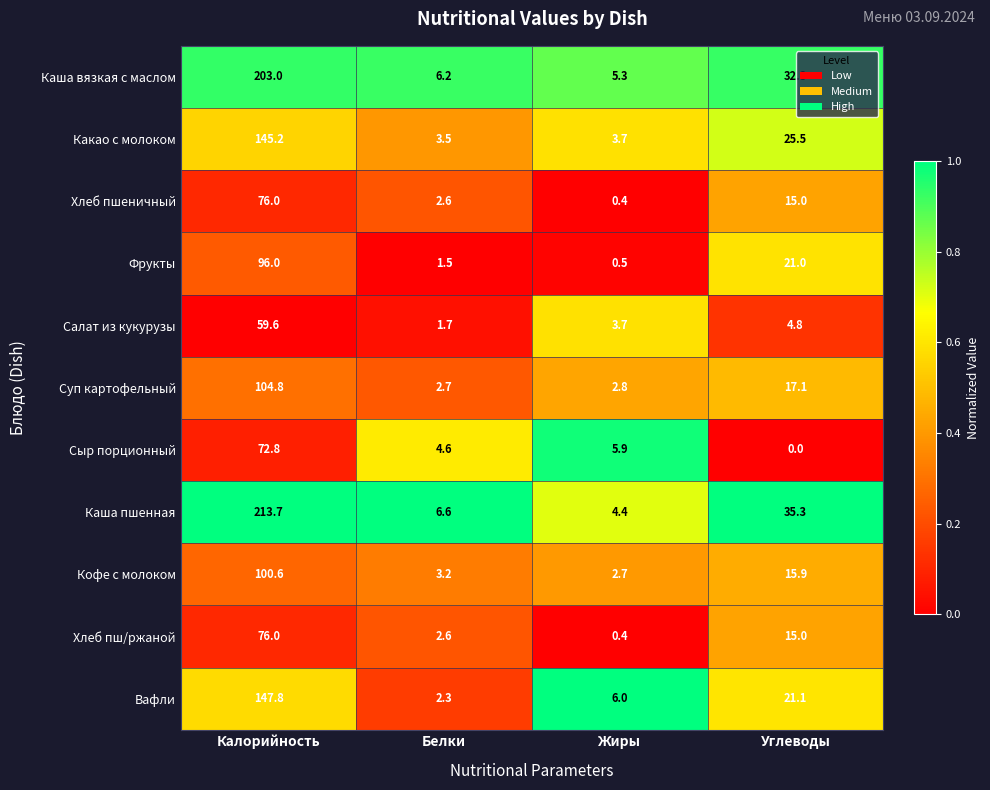

How many categories are shown in the chart?

4